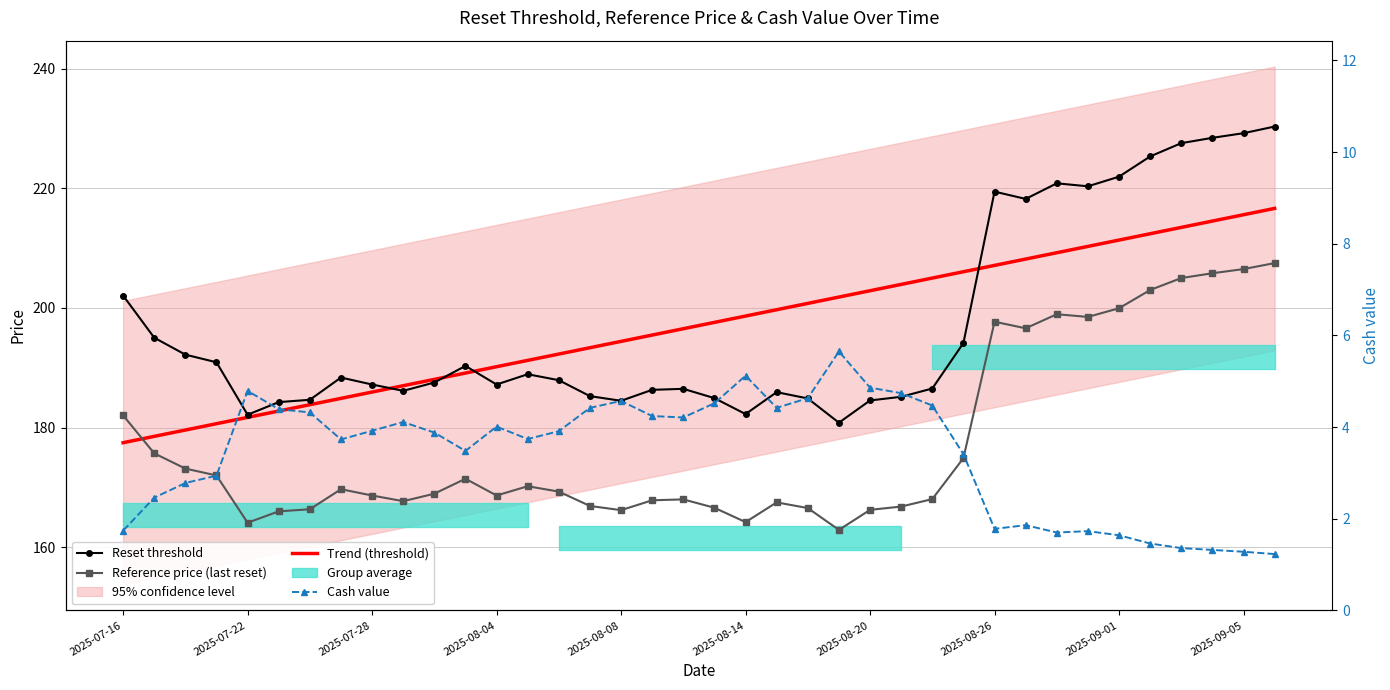

The value of Reference price (last reset) at 34 is 278.2. True or false?

False